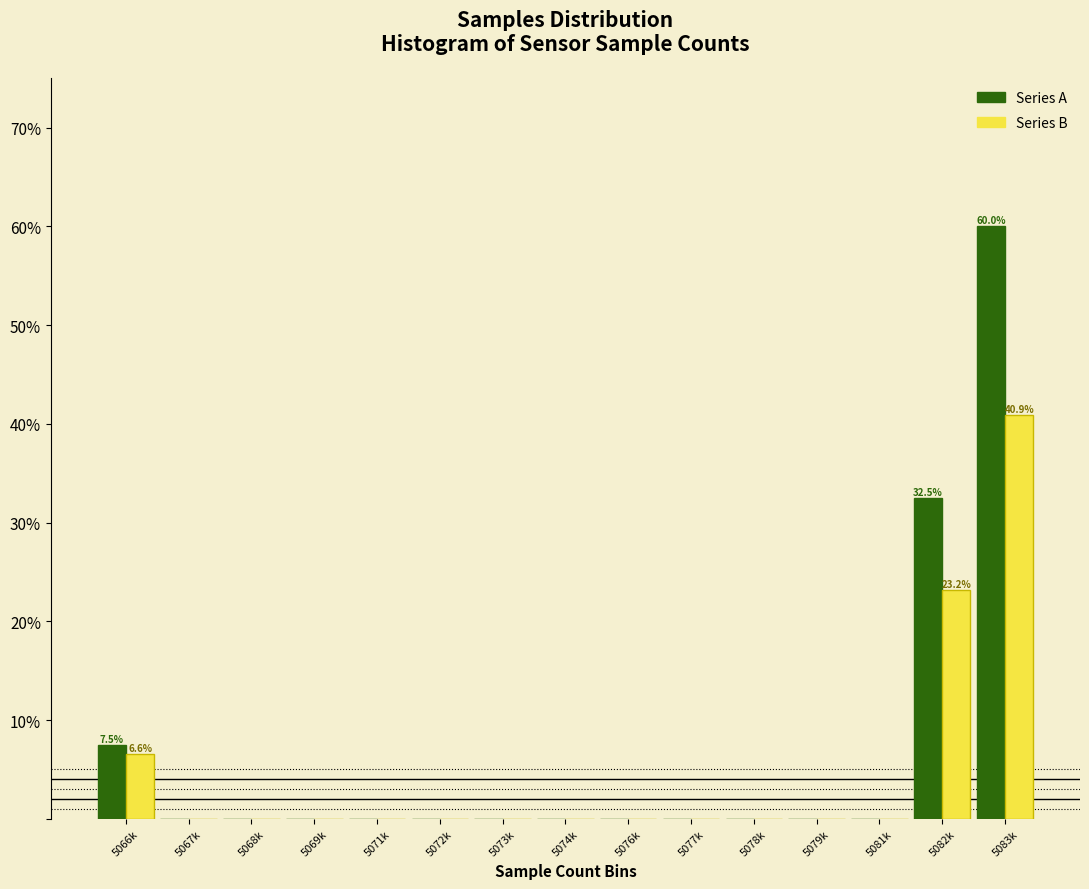

At which category is the sum across all series the highest?

5083k